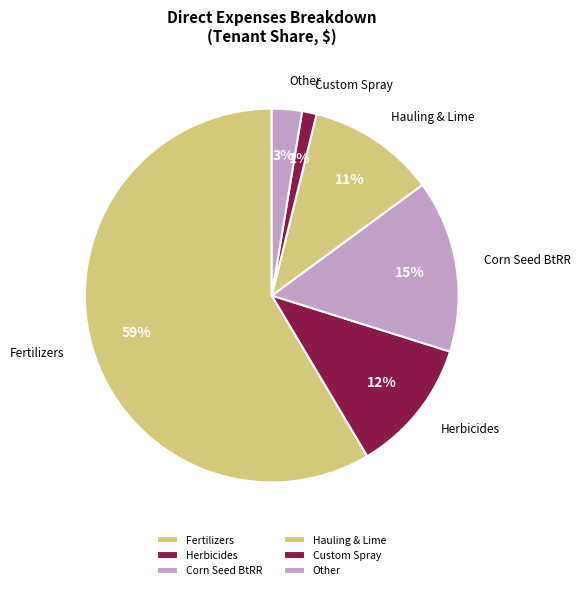

Is the sum of Hauling & Lime and Herbicides greater than half?

No